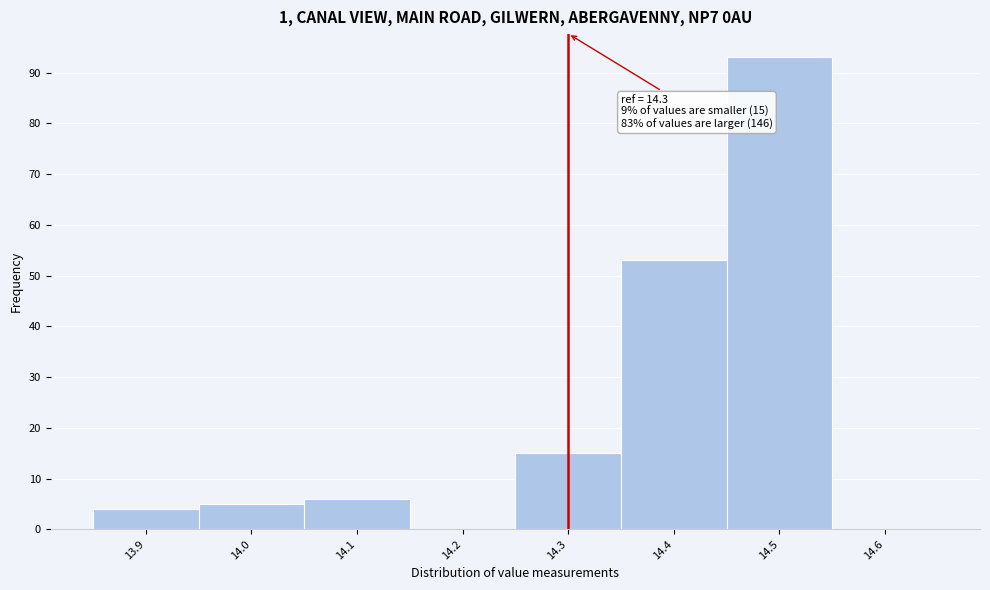

Over which range of the x-axis is the bar tallest?

14.45 to 14.55